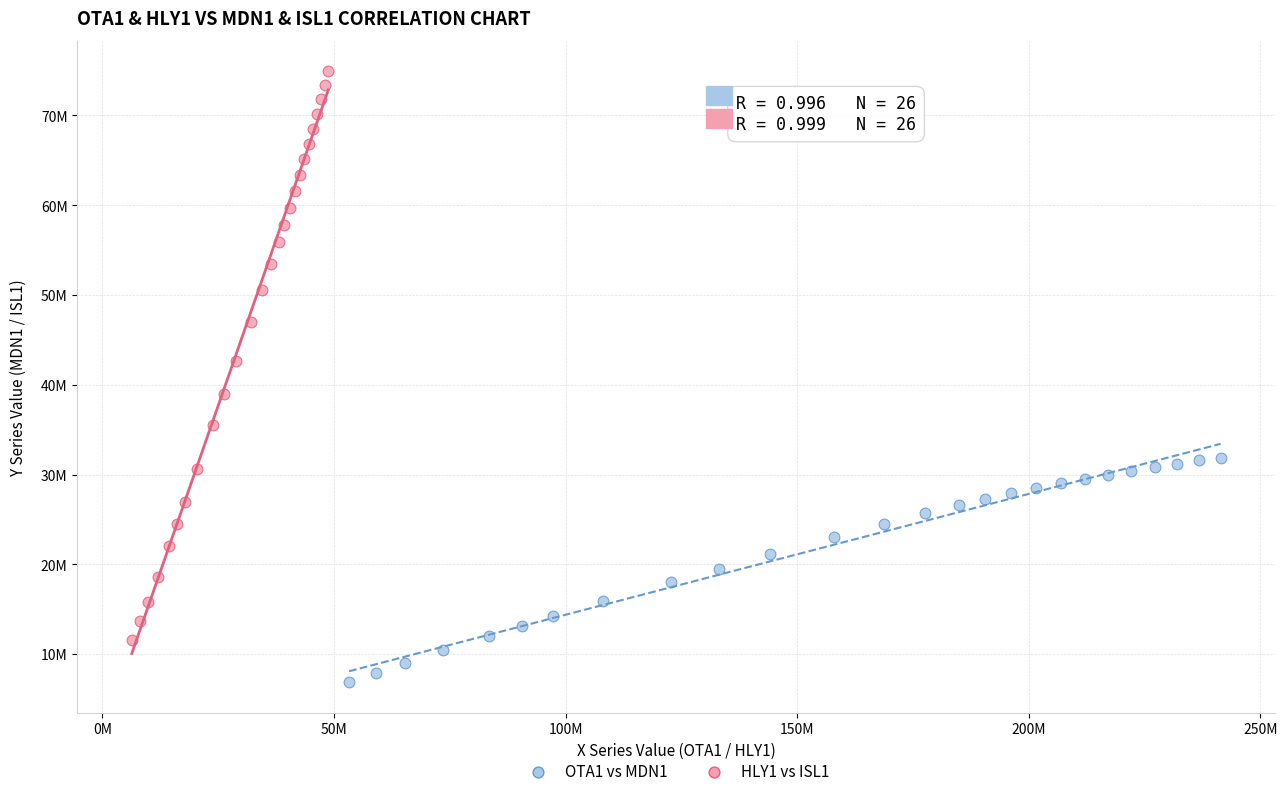

Which series contains the highest Y value?

HLY1 vs ISL1